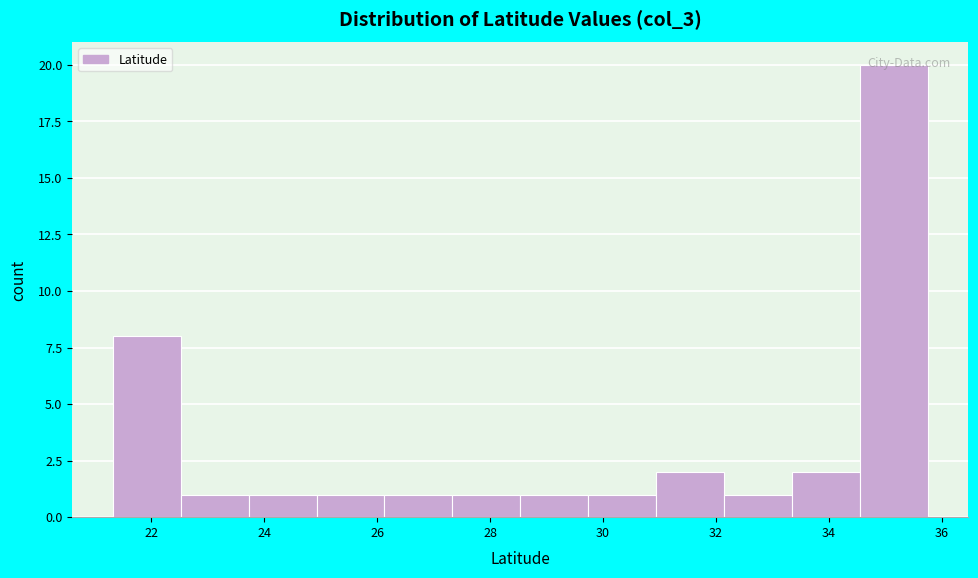

Which range on the x-axis has the tallest bar?

34.6 to 35.8